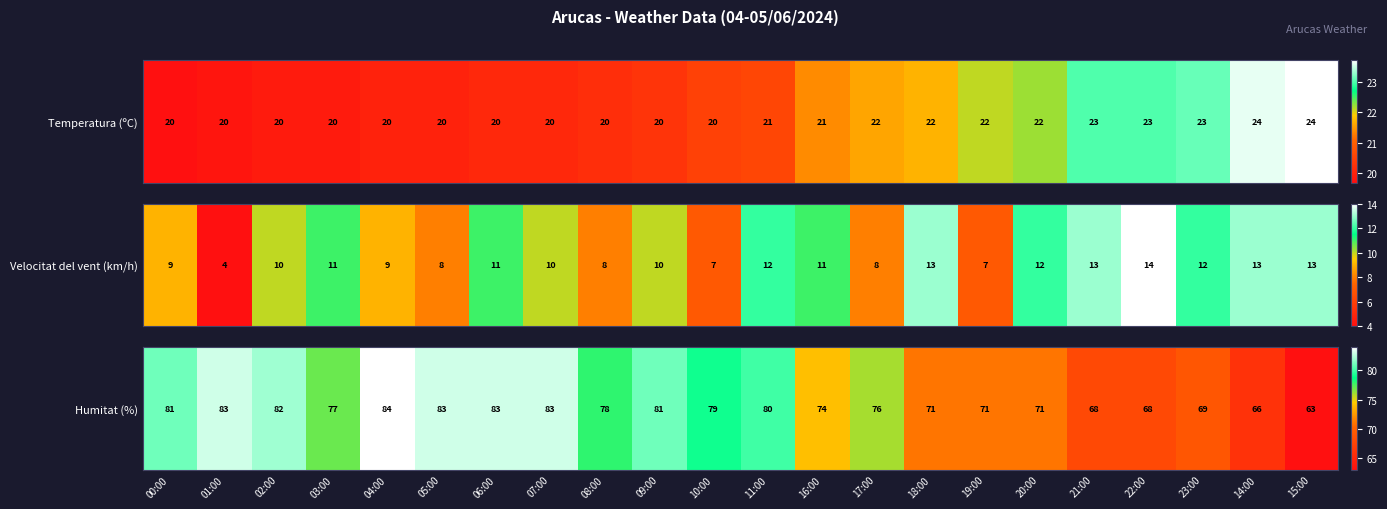

Reading left to right, extract all data points from this chart.

00:00=81	01:00=83	02:00=82	03:00=77	04:00=84	05:00=83	06:00=83	07:00=83	08:00=78	09:00=81	10:00=79	11:00=80	16:00=74	17:00=76	18:00=71	19:00=71	20:00=71	21:00=68	22:00=68	23:00=69	14:00=66	15:00=63